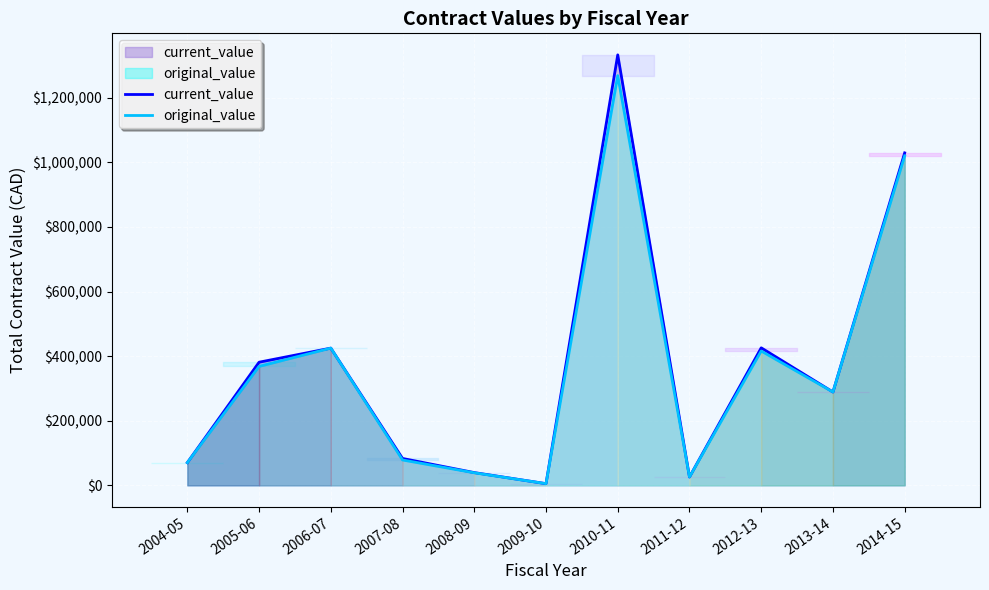

At which category is the sum across all series the highest?

2010-11